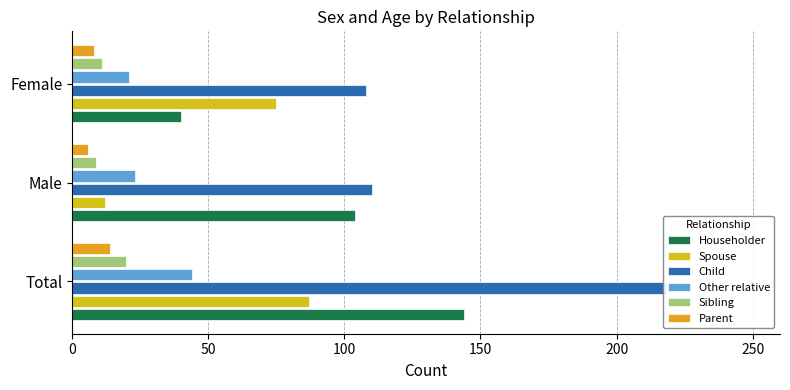

The Parent series shows 9 at Male. True or false?

False